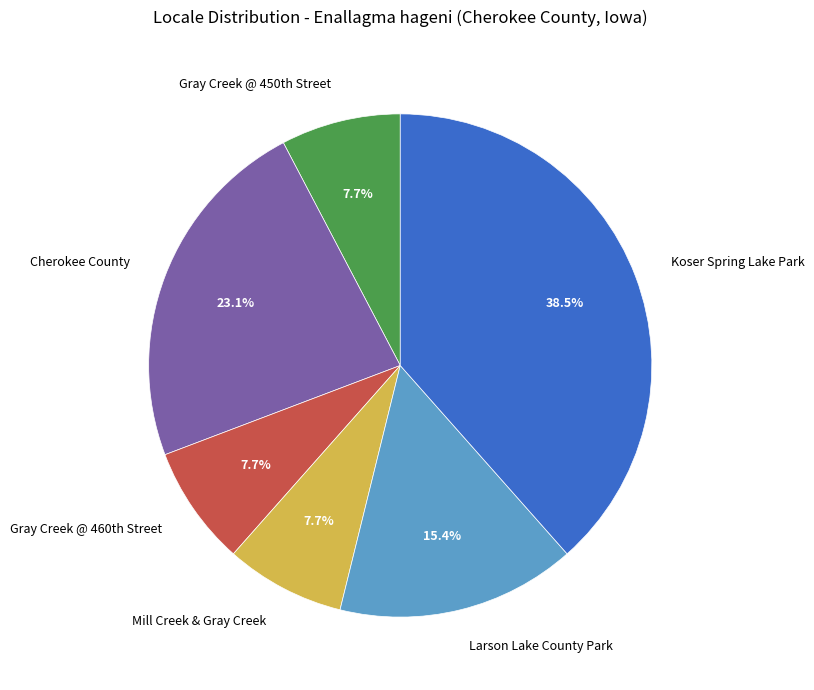

How many slices are in this pie chart?

6